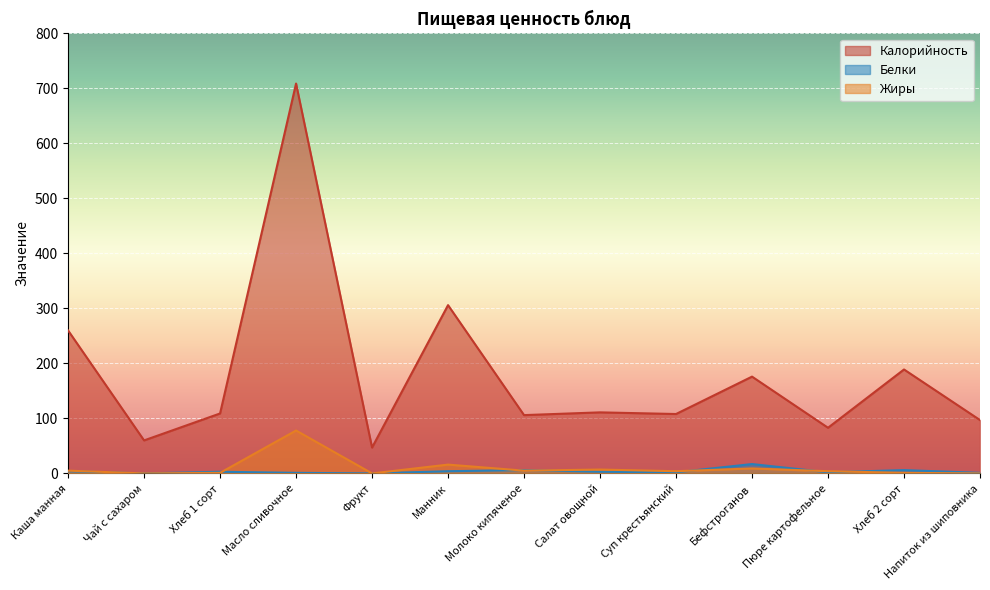

How many values in the Калорийность series are below 109?

6